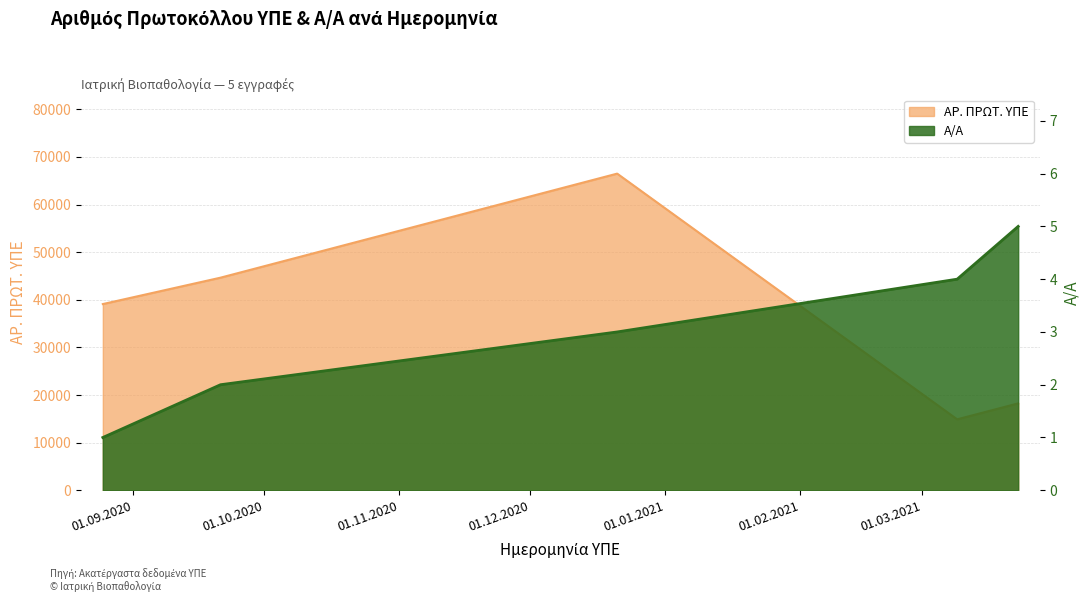

What is the sum of the ΑΡ. ΠΡΩΤ. ΥΠΕ values at 25.08.2020 and 09.03.2021?

53989